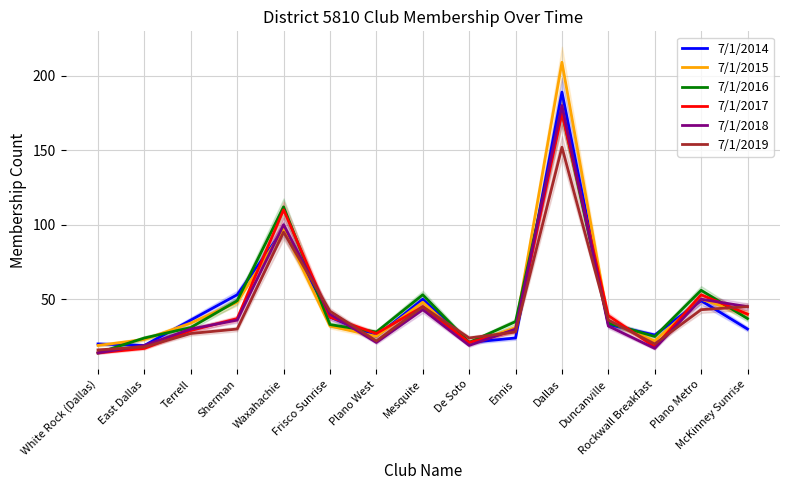

What is the difference between the maximum and second lowest values in the 7/1/2017 series?

158